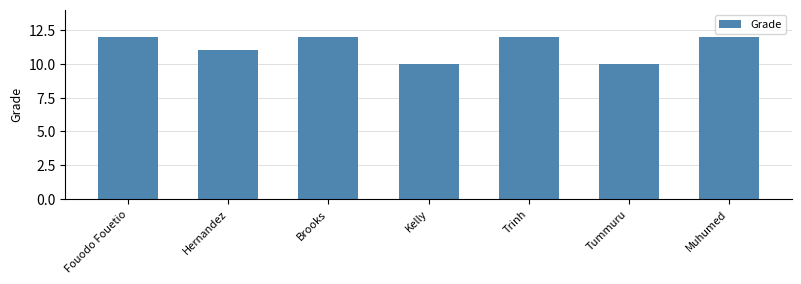

Where is the data nearest to the value 11?

Hernandez